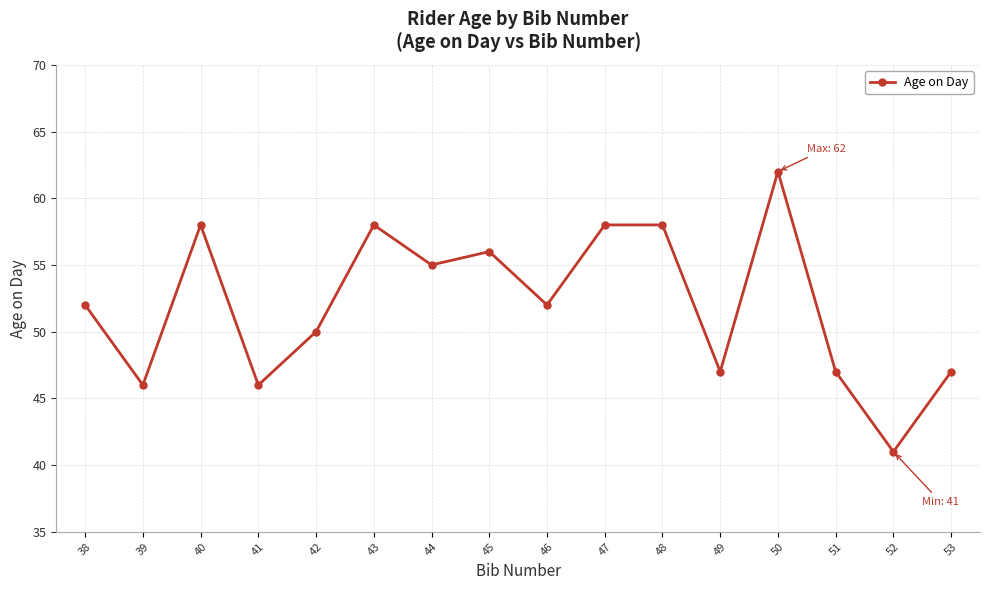

Is it true that the value at 52 is 72?

False